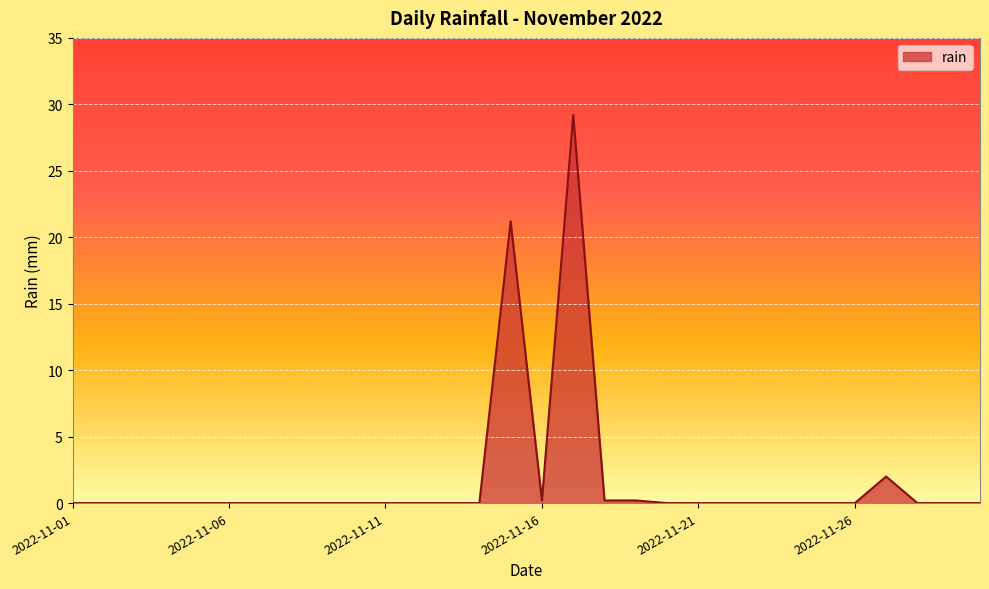

What is the sum of all values?

53.0